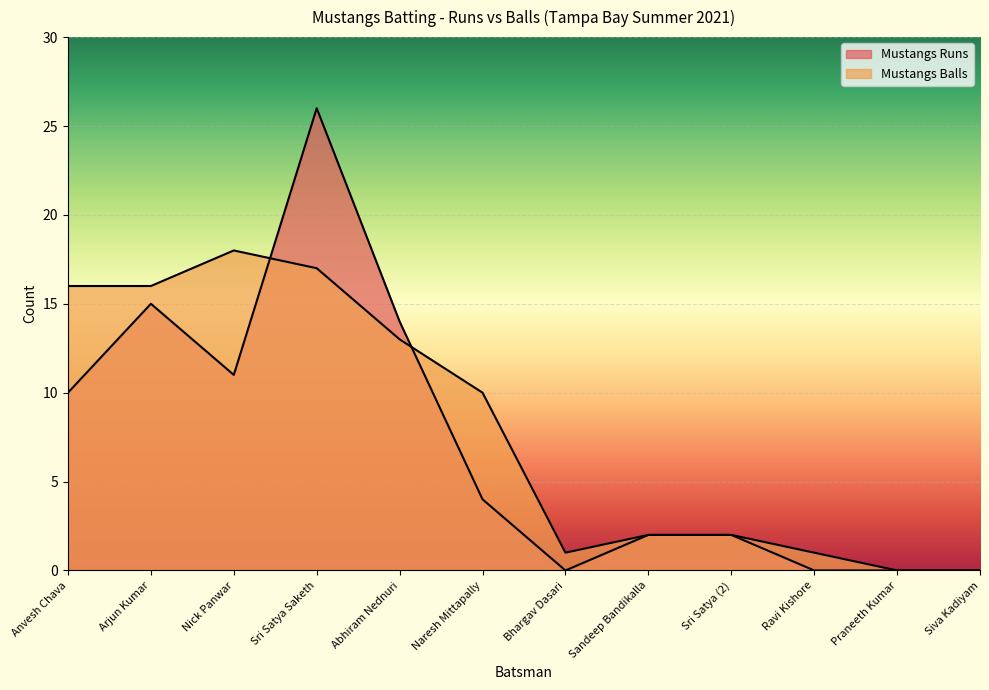

How many values in the Mustangs Runs series are below 4?

6